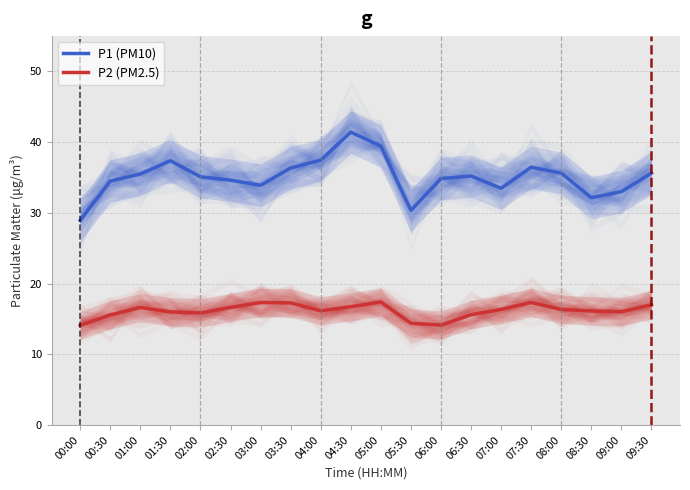

Reading right to left, extract all data points from this chart.

P1 (PM10): 09:30=35.6	09:00=33.0	08:30=32.1	08:00=35.6	07:30=36.5	07:00=33.5	06:30=35.2	06:00=34.9	05:30=30.4	05:00=39.5	04:30=41.4	04:00=37.5	03:30=36.4	03:00=33.9	02:30=34.6	02:00=35.1	01:30=37.4	01:00=35.5	00:30=34.5	00:00=28.9
P2 (PM2.5): 09:30=17.0	09:00=16.0	08:30=16.1	08:00=16.4	07:30=17.3	07:00=16.4	06:30=15.6	06:00=14.1	05:30=14.4	05:00=17.4	04:30=16.7	04:00=16.1	03:30=17.3	03:00=17.3	02:30=16.6	02:00=15.8	01:30=16.0	01:00=16.6	00:30=15.6	00:00=14.1